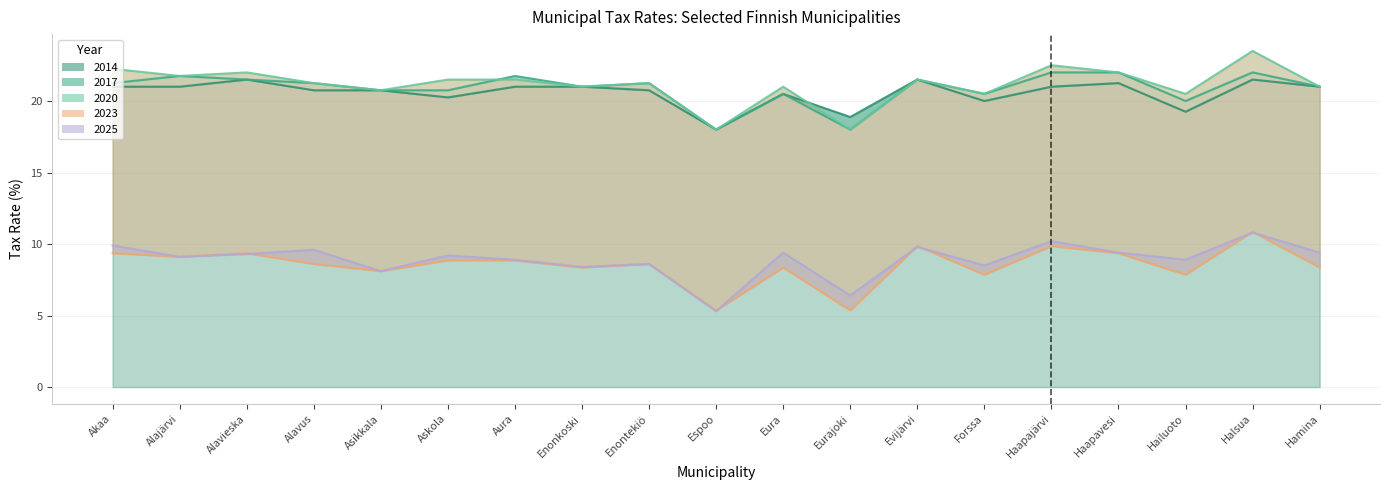

How many interior local valleys does the 2014 series have?

5